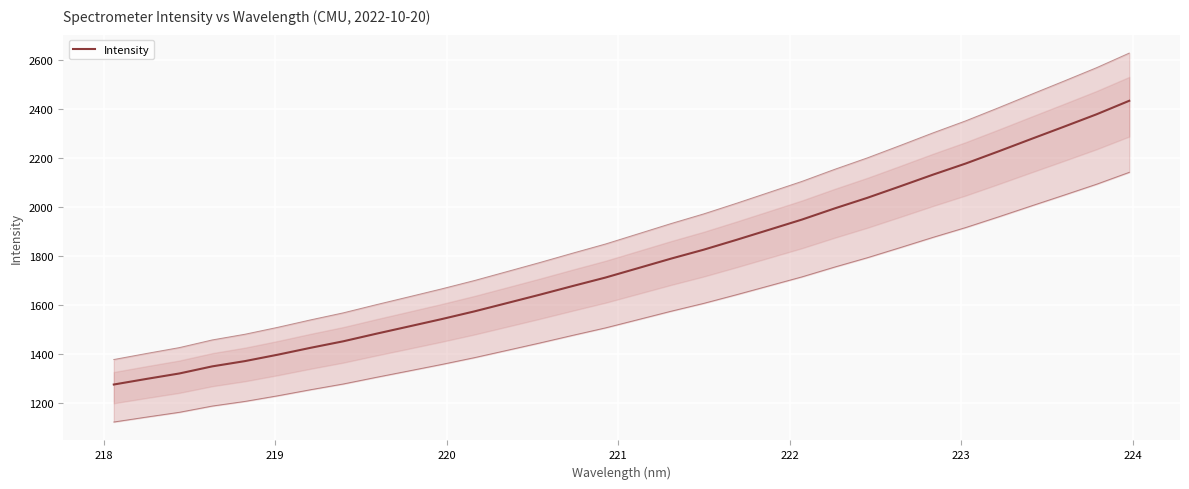

How many values exceed 1750?

16